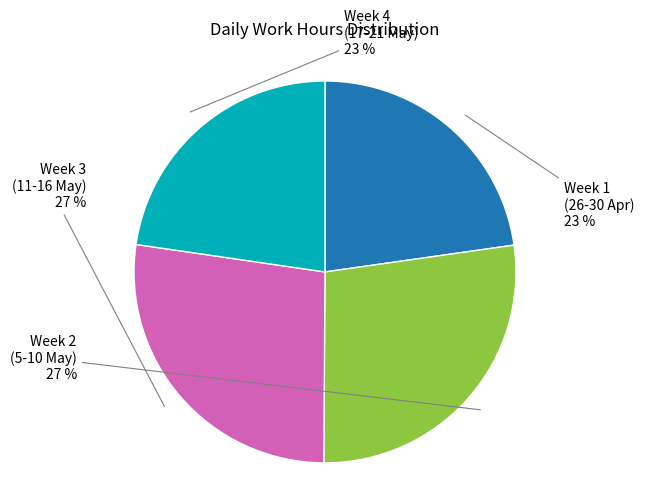

To the nearest percent, what is the average slice percentage?

25%